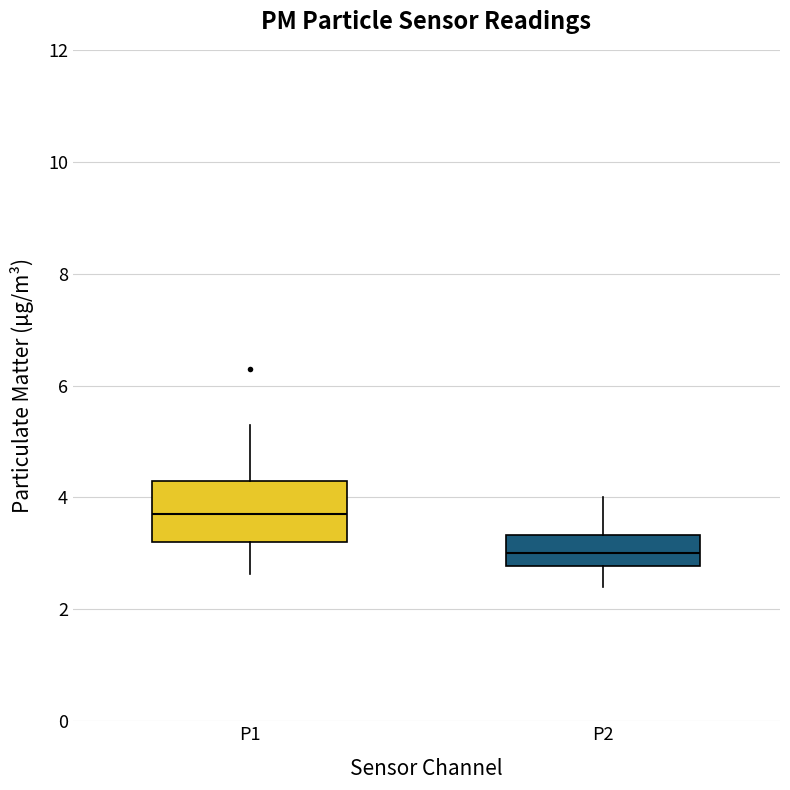

Which box is the tallest, from its lower edge to its upper edge?

P1